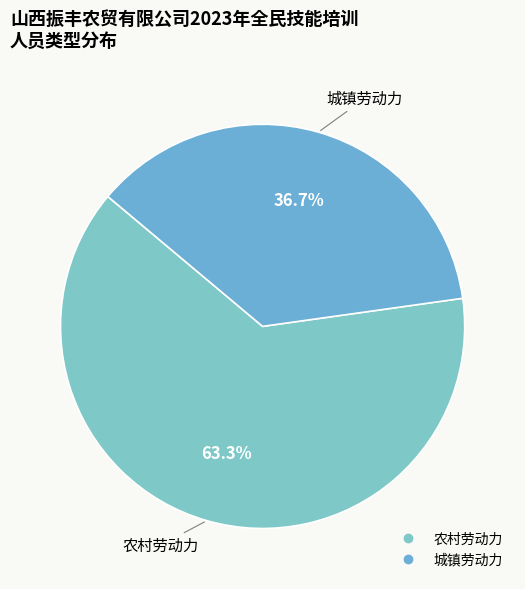

How much of the chart is everything except 城镇劳动力?

63.3%